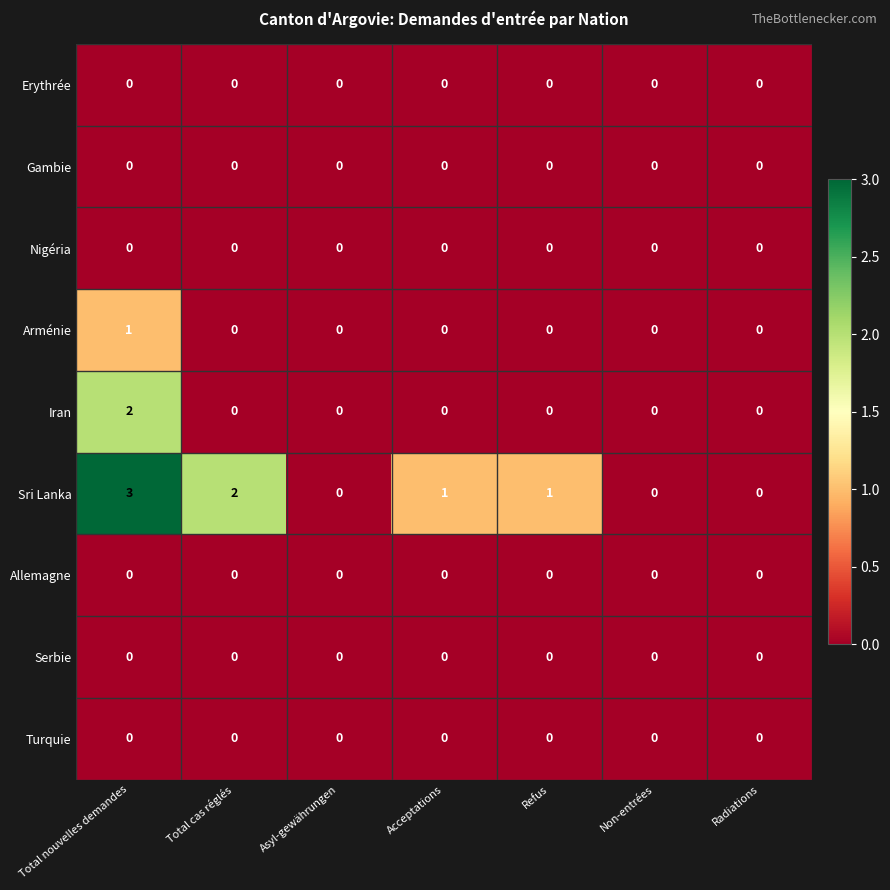

Which series has the largest total across all categories?

Sri Lanka